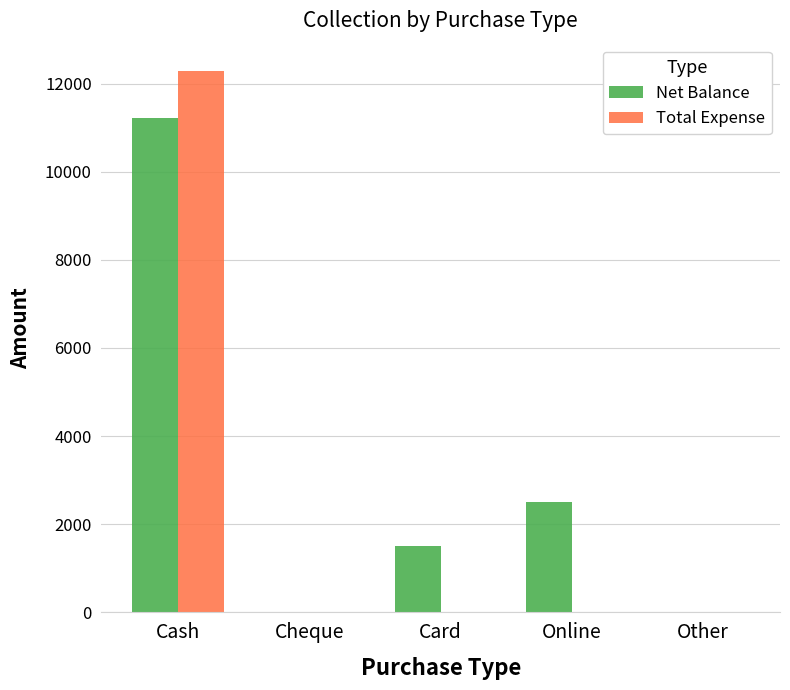

Which series changed the most between Cheque and Card?

Net Balance